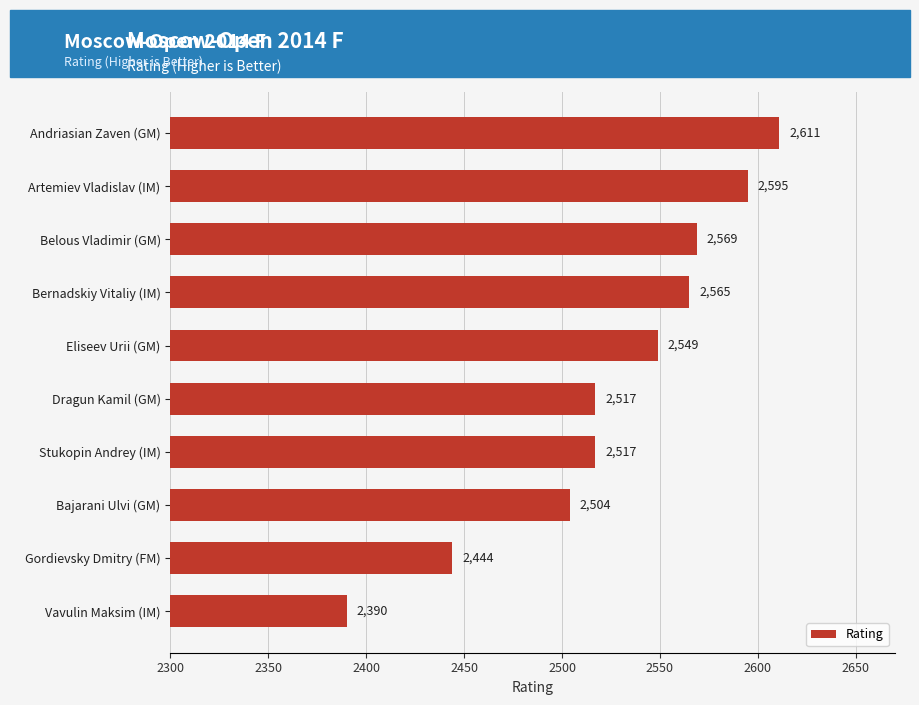

What is the difference between the values at Eliseev Urii (GM) and Artemiev Vladislav (IM)?

46